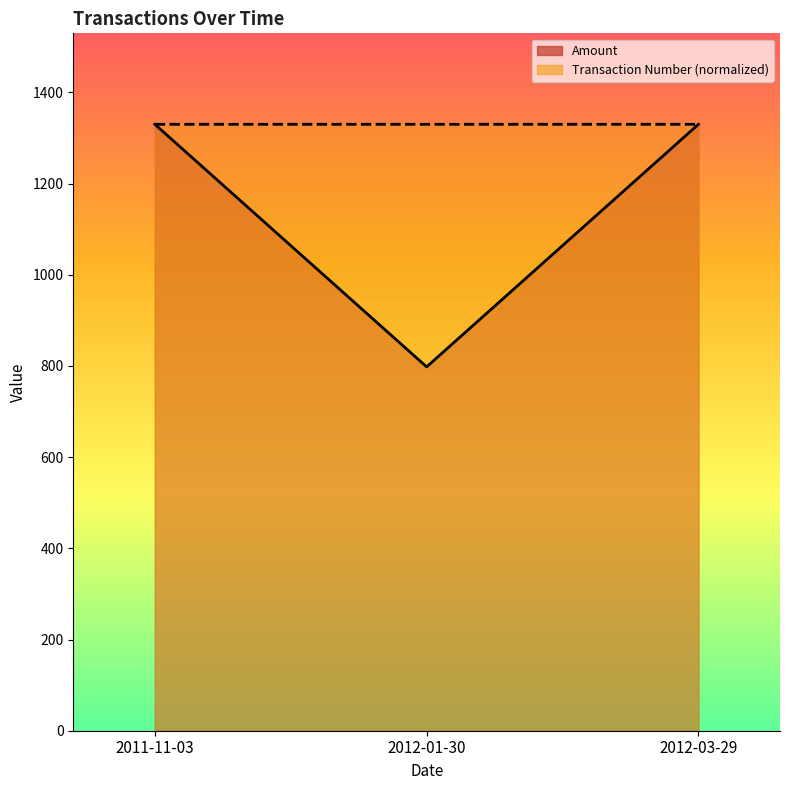

What is the highest value of the Amount series?

1330.0